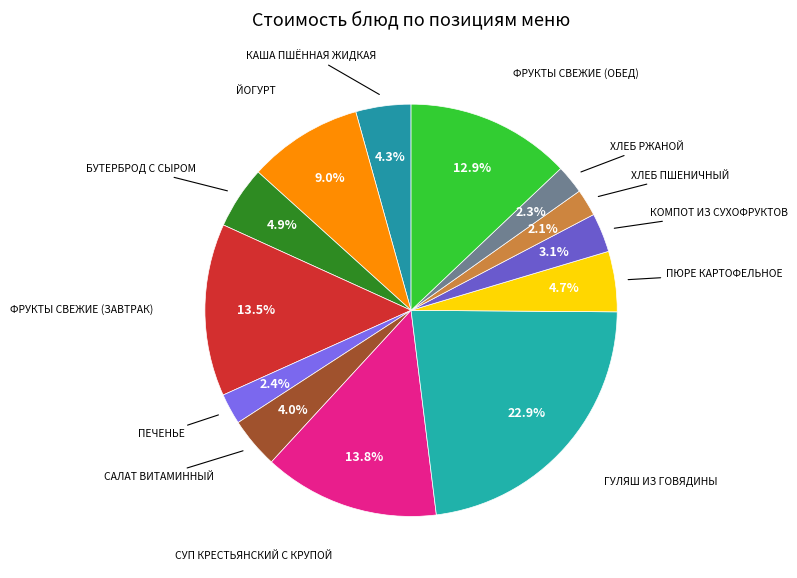

Which category has the smallest portion of the pie?

Хлеб пшеничный